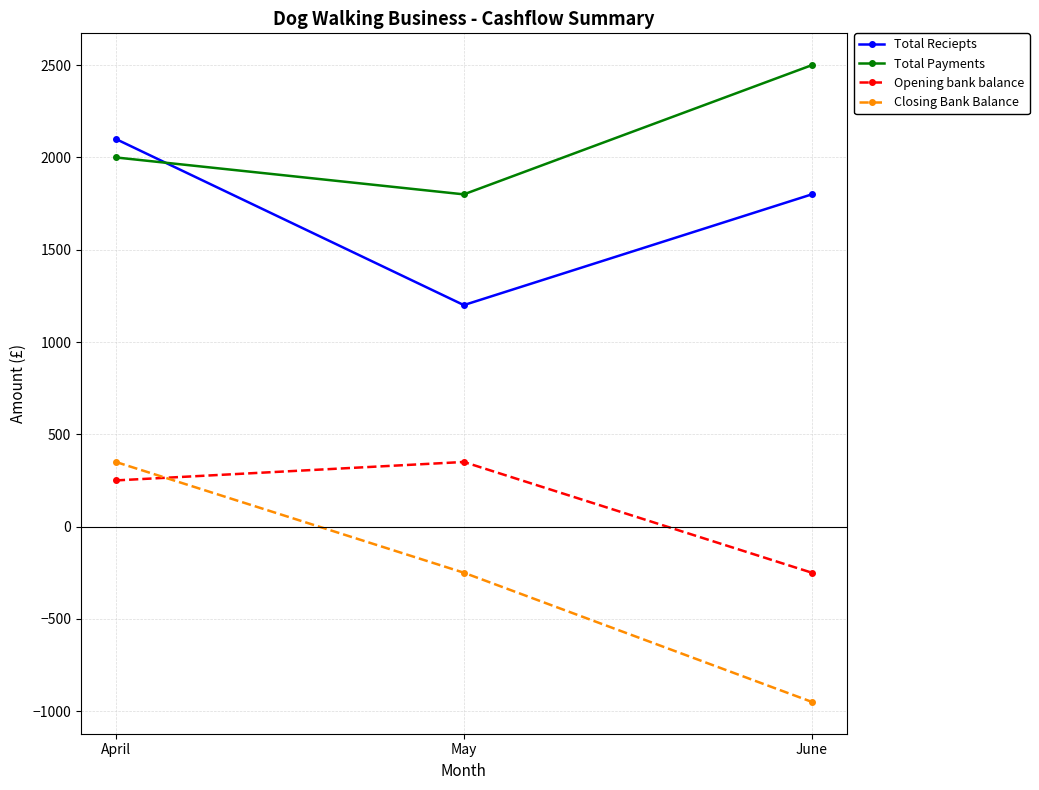

Reading left to right, list all the values displayed in this chart.

Total Reciepts: April=2100	May=1200	June=1800
Total Payments: April=2000	May=1800	June=2500
Opening bank balance: April=250	May=350	June=-250
Closing Bank Balance: April=350	May=-250	June=-950